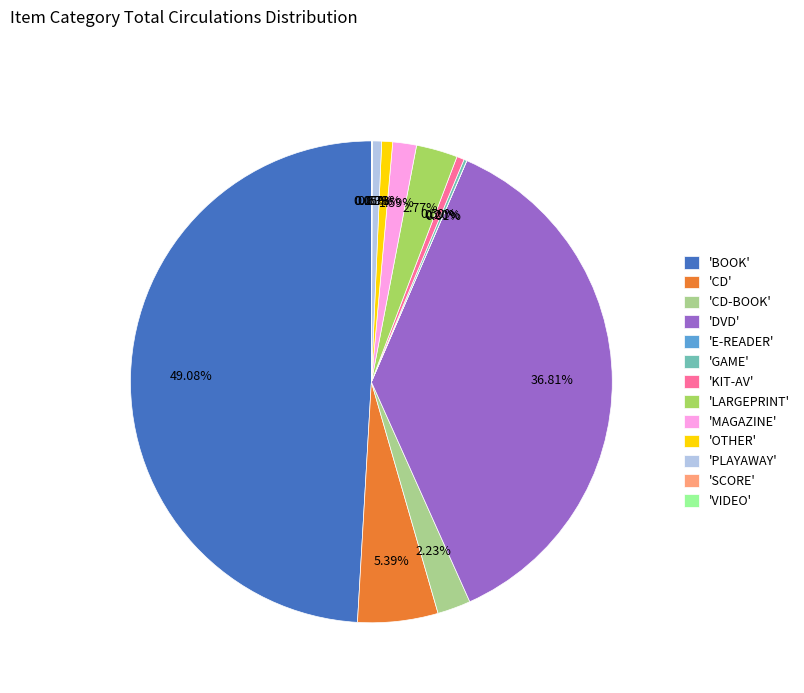

Combined, do 'MAGAZINE' and 'PLAYAWAY' account for over 50%?

No